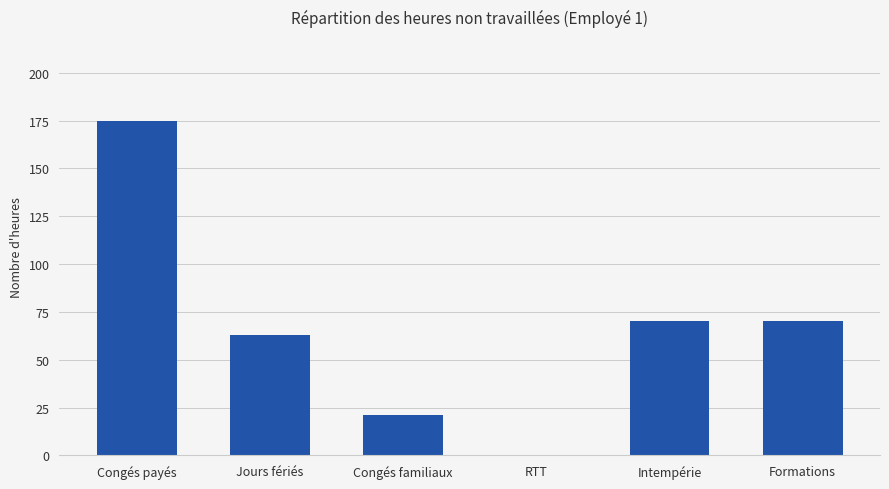

What is the sum of the values at Congés familiaux and Jours fériés?

84